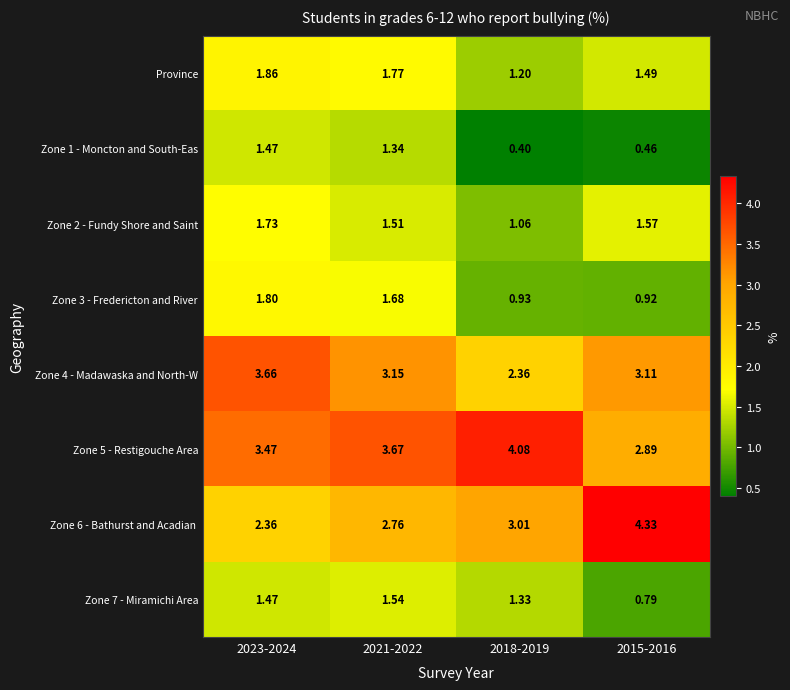

Is the value of Zone 7 - Miramichi Area at 2018-2019 greater than the value of Zone 3 - Fredericton and River at 2021-2022?

No